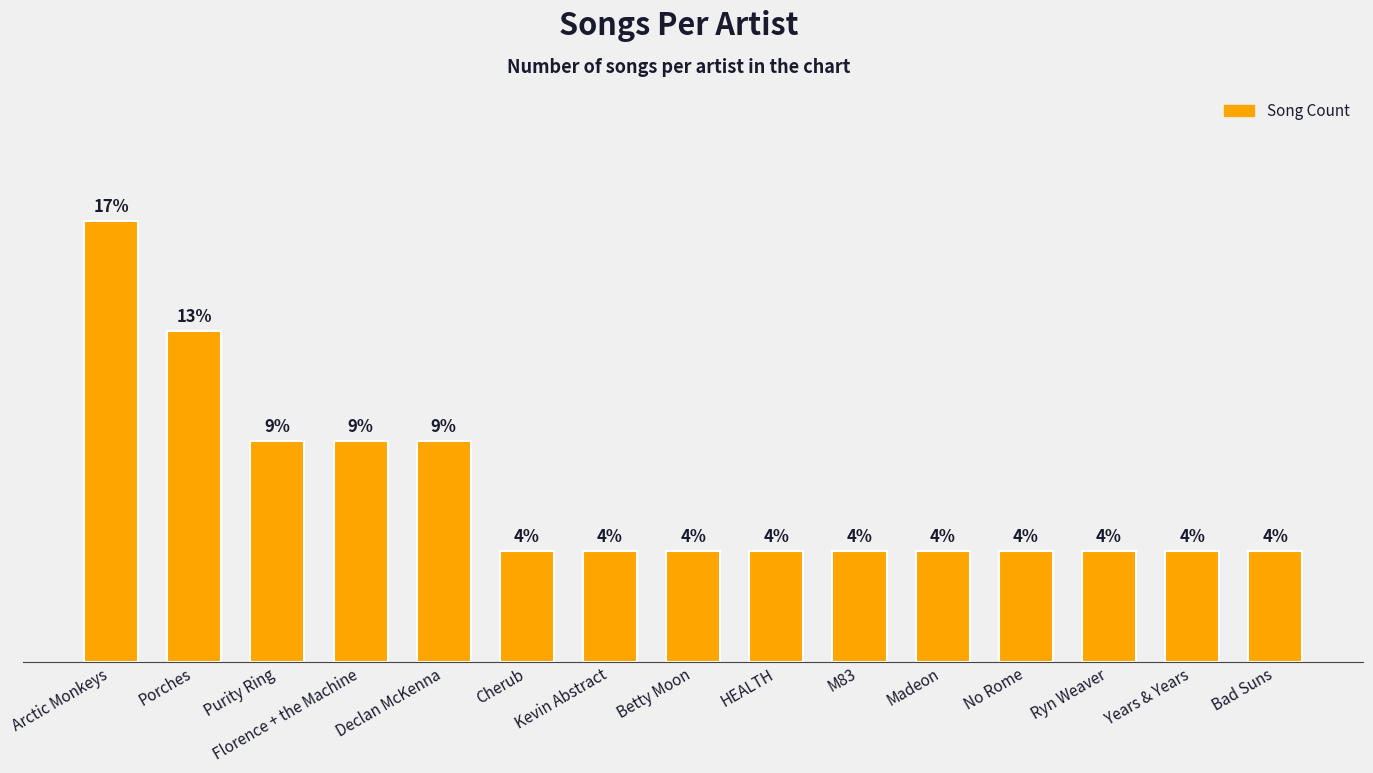

What is the label of the 12th bar from the left?

No Rome